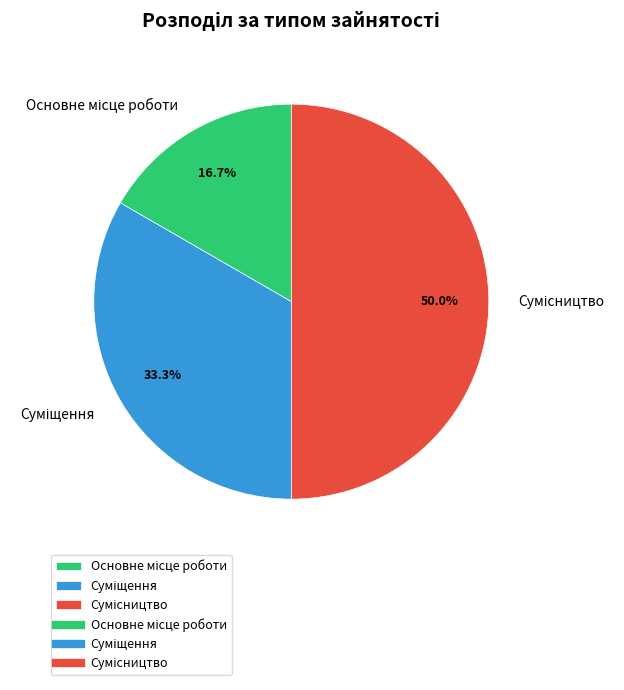

What is the smallest slice in the pie chart?

Основне місце роботи